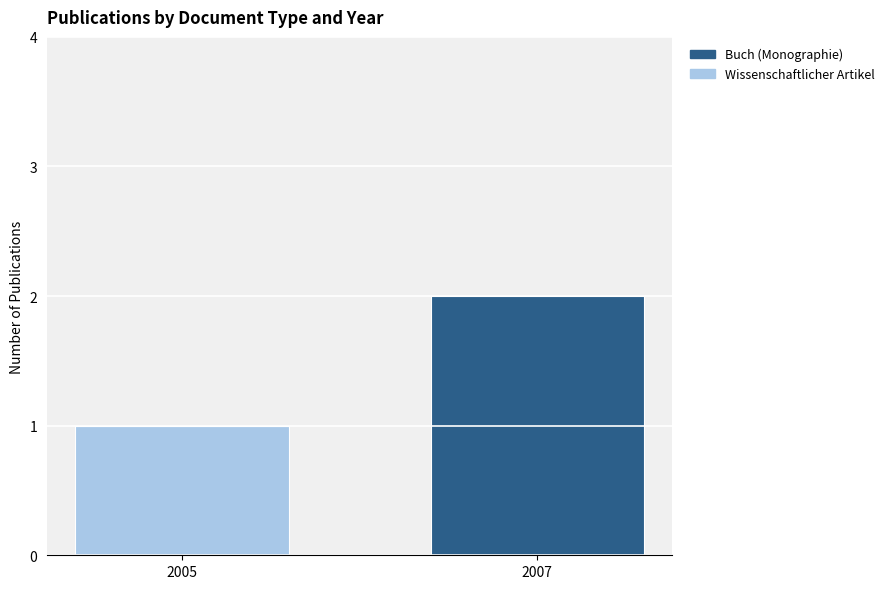

The value of Wissenschaftlicher Artikel at 2005 is 2. True or false?

False